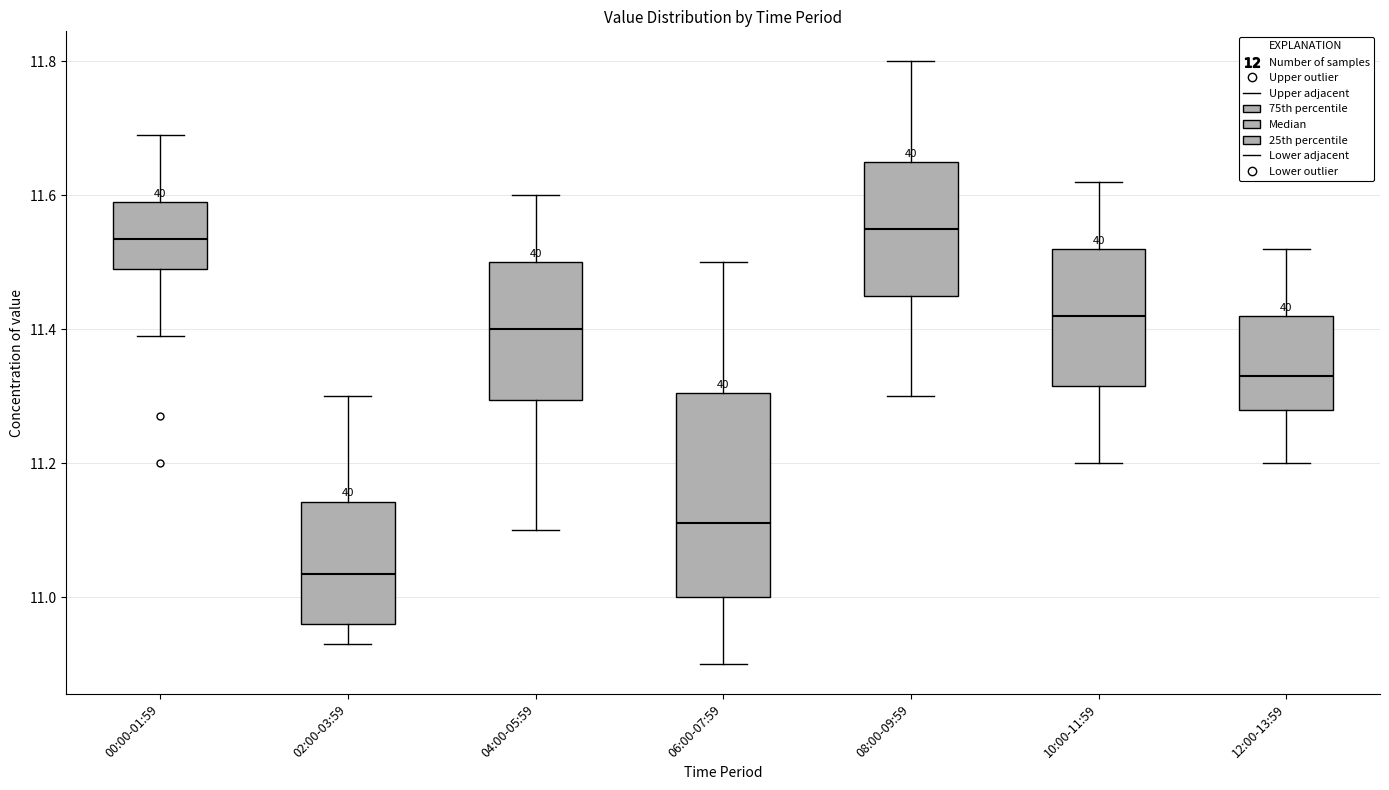

Reading left to right, read every box against the y-axis: the position of its median line, the range the box covers, and the ends of its whiskers. The values are not printed on the chart, so give them approximately, as read against the axis.

00:00-01:59: median 11.54, box 11.50 to 11.60, whiskers 11.40 to 11.70
02:00-03:59: median 11.04, box 10.96 to 11.14, whiskers 10.94 to 11.30
04:00-05:59: median 11.40, box 11.30 to 11.50, whiskers 11.10 to 11.60
06:00-07:59: median 11.12, box 11.00 to 11.30, whiskers 10.90 to 11.50
08:00-09:59: median 11.56, box 11.46 to 11.66, whiskers 11.30 to 11.80
10:00-11:59: median 11.42, box 11.32 to 11.52, whiskers 11.20 to 11.62
12:00-13:59: median 11.34, box 11.28 to 11.42, whiskers 11.20 to 11.52